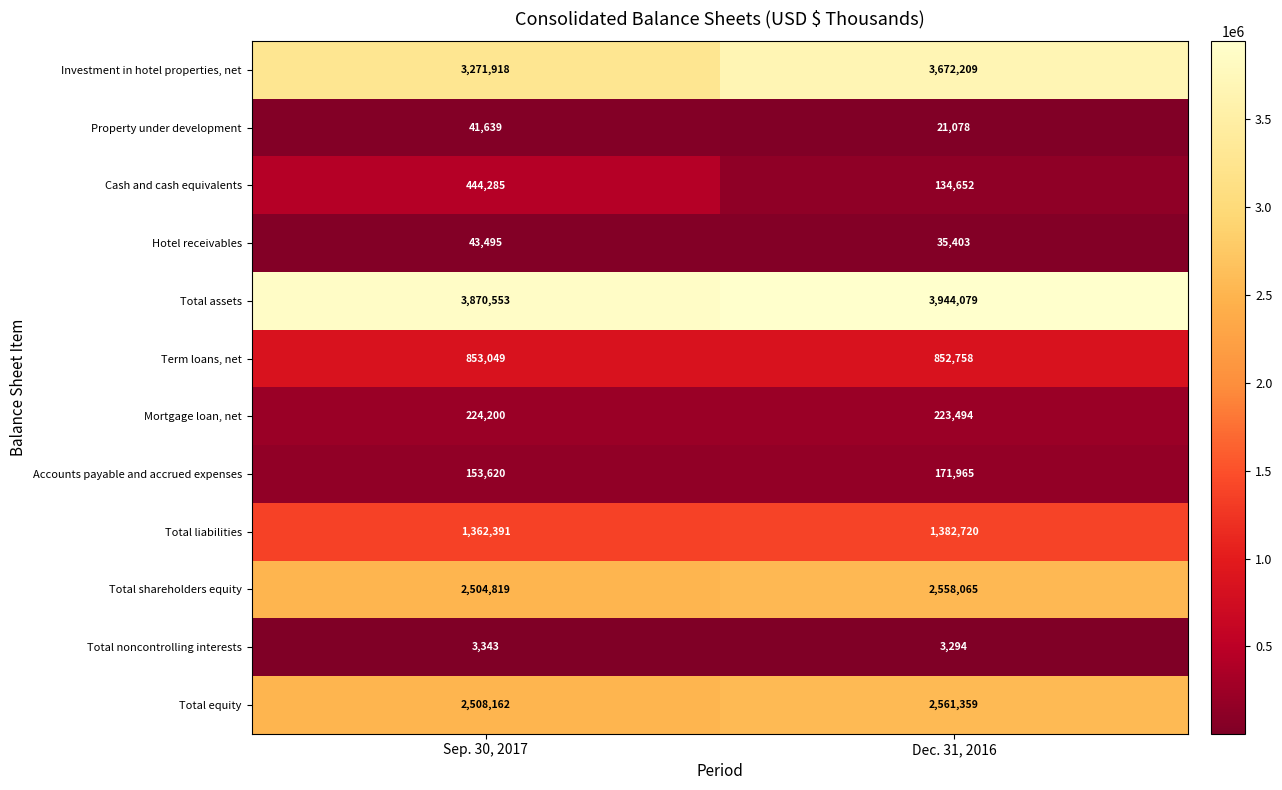

True or false: Property under development has a value of 41639 at Sep. 30, 2017.

True